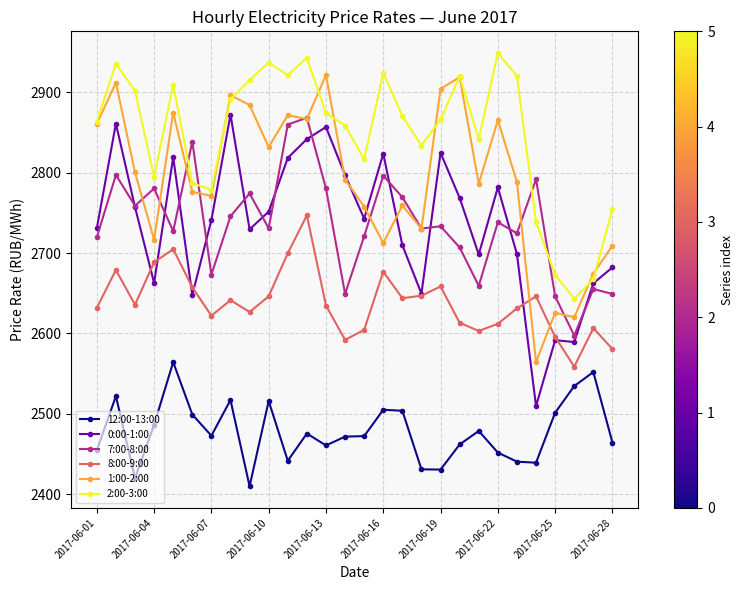

After their last crossing, which series has the higher values: 7:00-8:00 or 2:00-3:00?

2:00-3:00